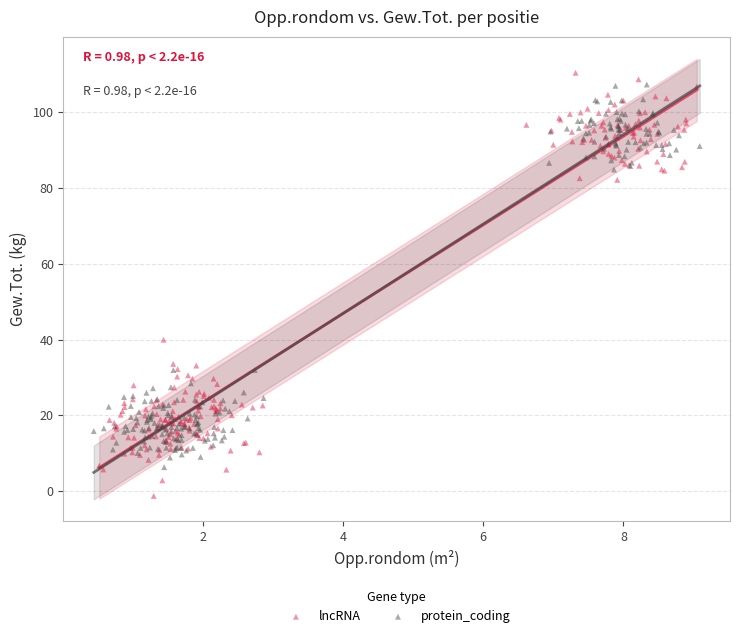

What are all the series names shown in the legend?

lncRNA, protein_coding